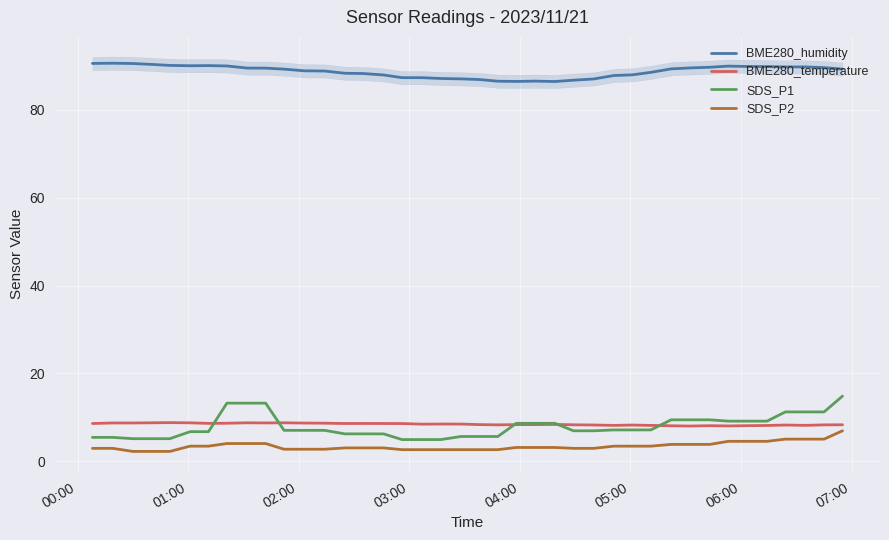

True or false: BME280_temperature and BME280_humidity intersect in this chart.

False